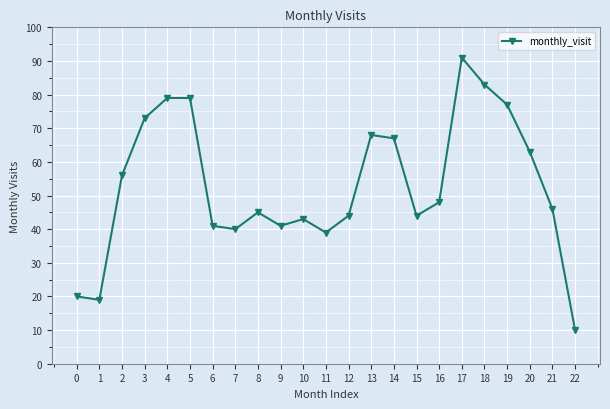

What is the ratio of the value at 7 to the value at 8?

0.9